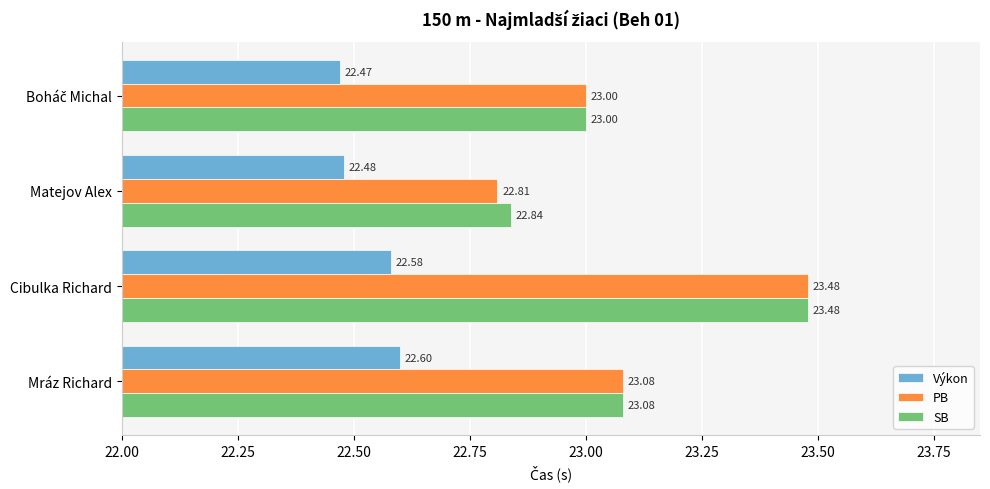

What is the difference between the maximum and minimum values in the Výkon series?

0.1